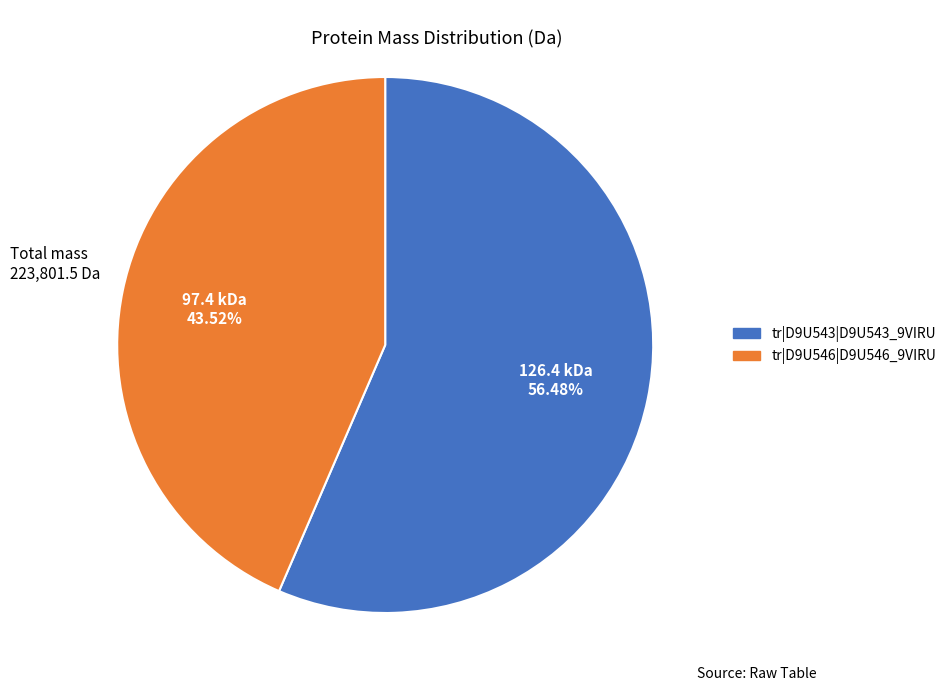

Which category has the biggest portion of the pie?

tr|D9U543|D9U543_9VIRU